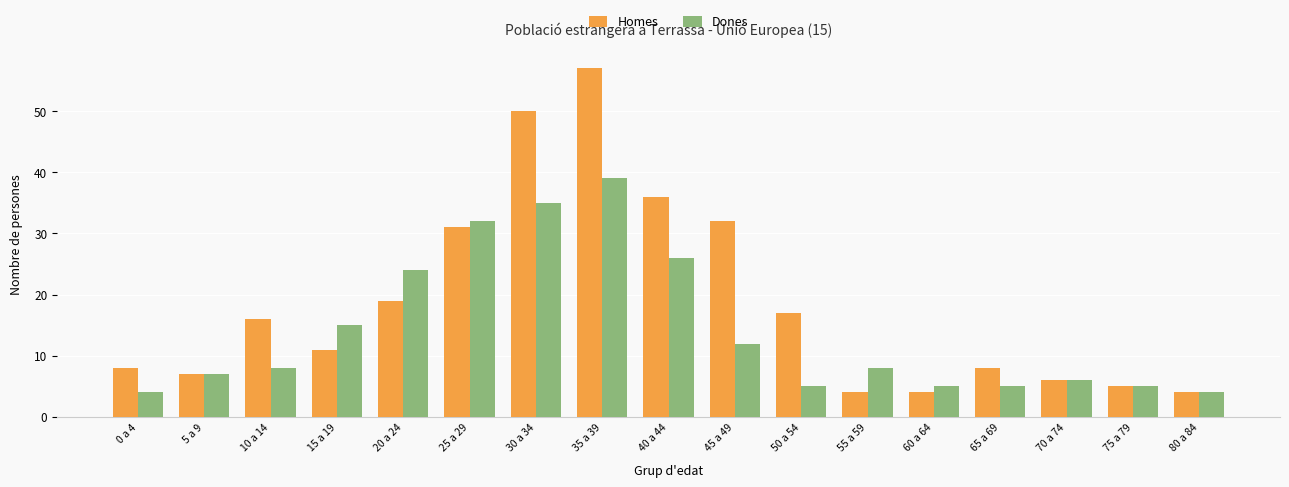

At which label does Dones reach its peak?

35 a 39